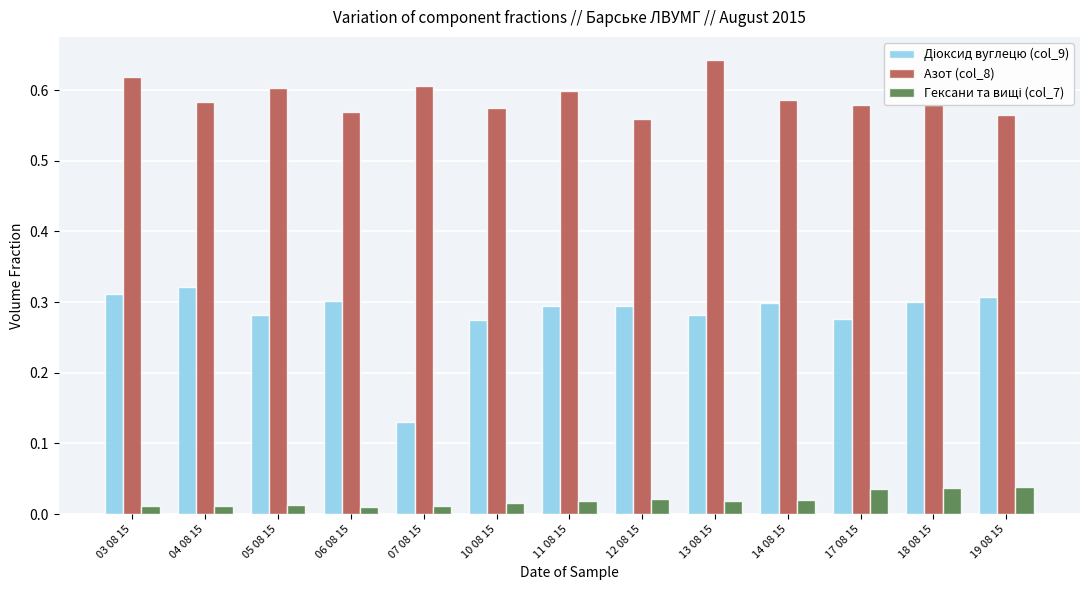

Which category has the highest value across all series?

13 08 15